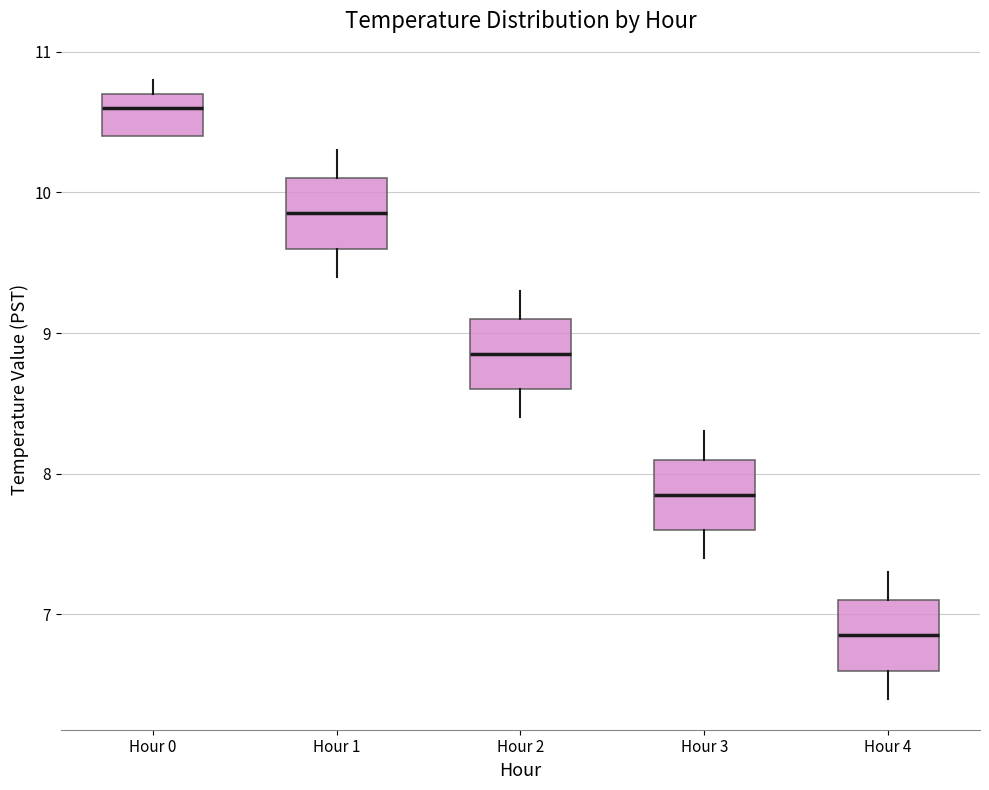

Which box has the lowest median line?

Hour 4